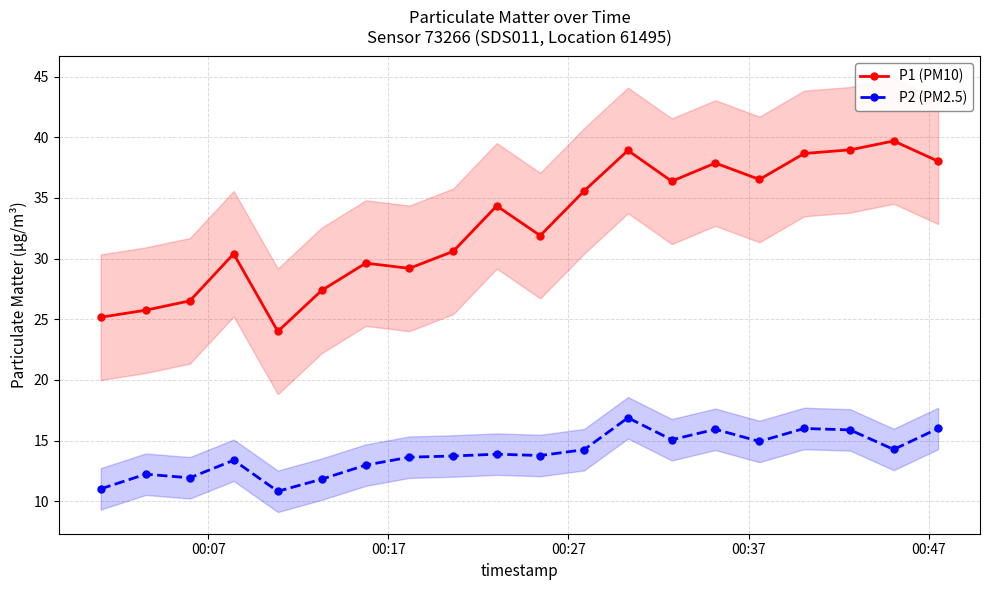

True or false: P2 (PM2.5) and P1 (PM10) cross at least once.

False